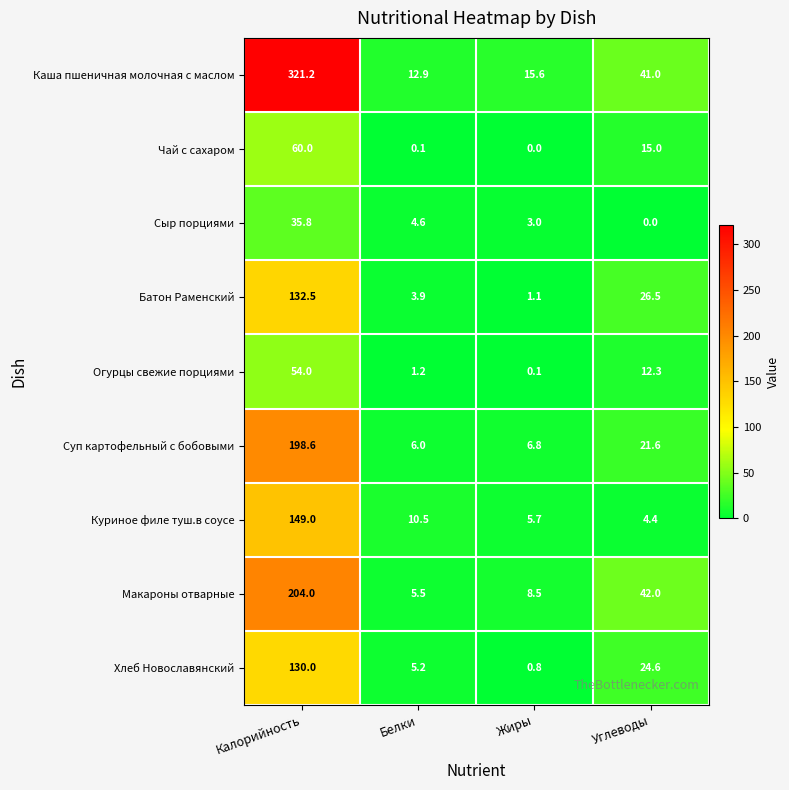

Which category has the highest value across all series?

Калорийность